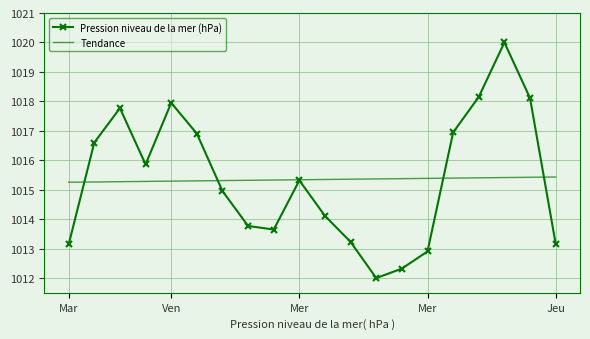

What is the average value of the Pression niveau de la mer (hPa) series?

1015.3